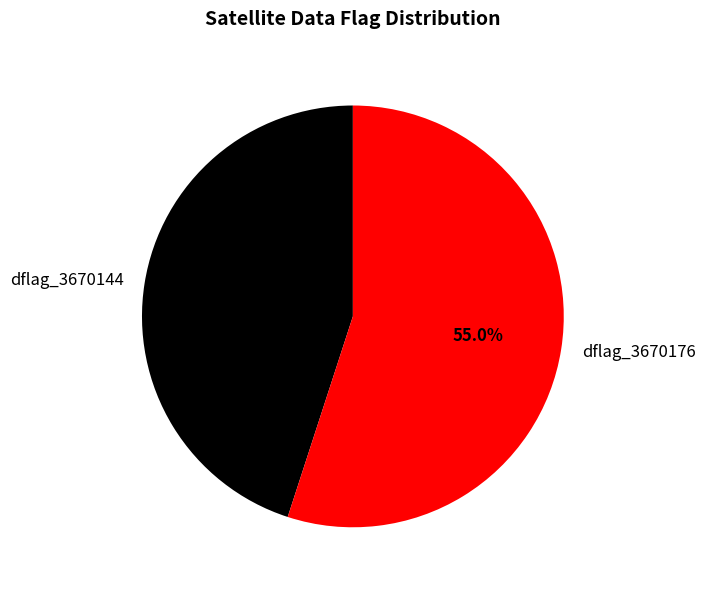

Approximately how many times larger is the value at dflag_3670144 compared to dflag_3670176?

0.8